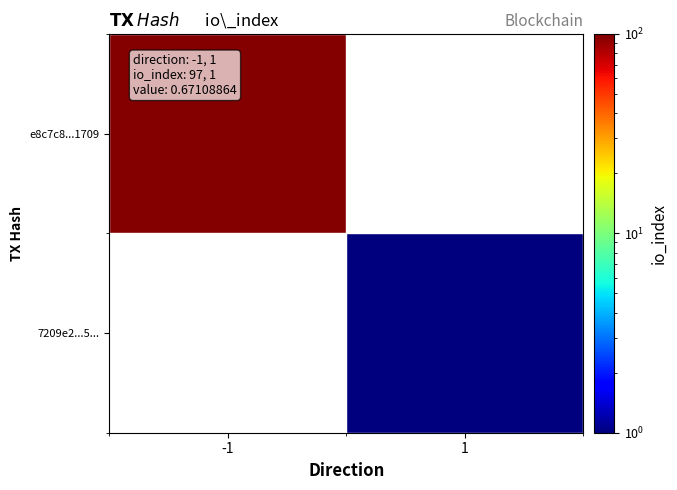

How many values in e8c7c8...1709 are above zero?

1